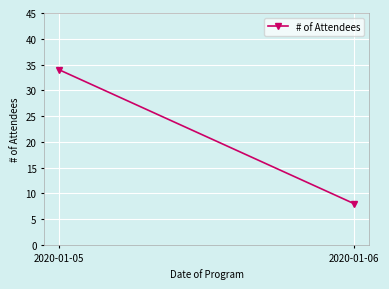

The value at 2020-01-05 is 49. True or false?

False